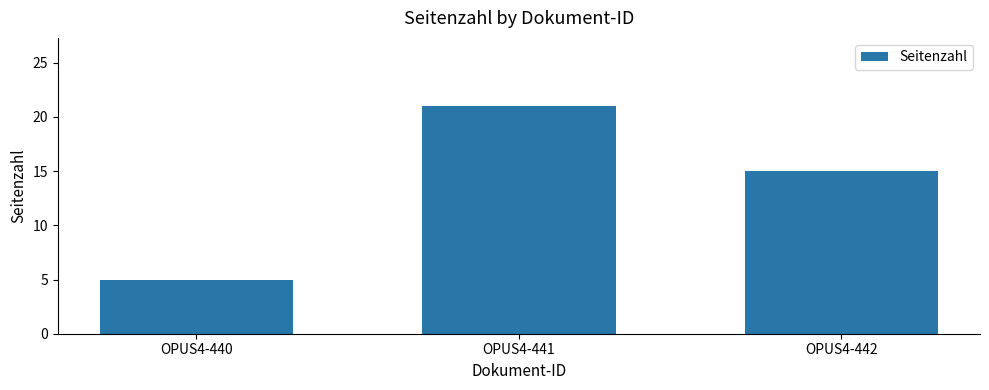

What is the average value?

14